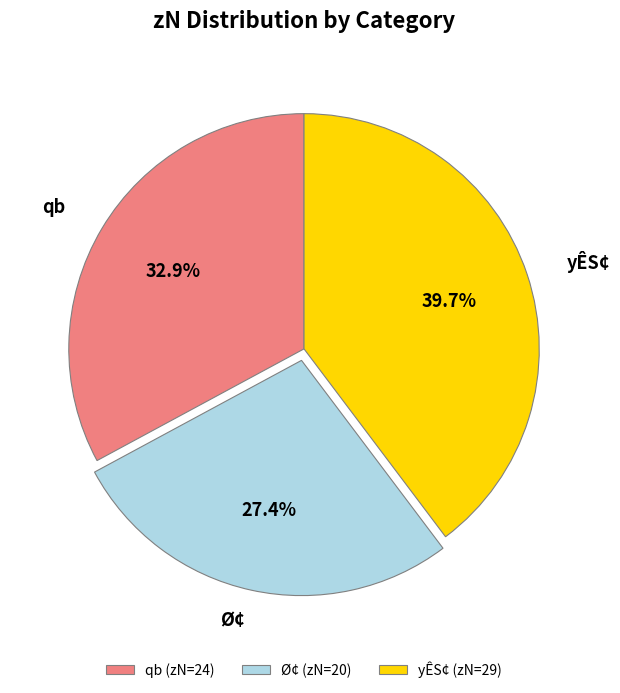

Approximately how many times larger is the value at Ø¢ (zN=20) compared to qb (zN=24)?

0.8